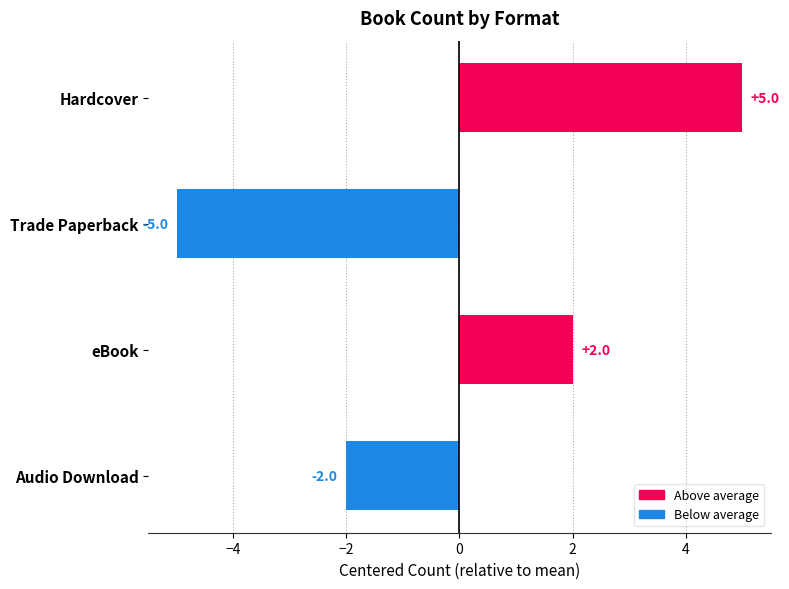

How many values are below 2?

2